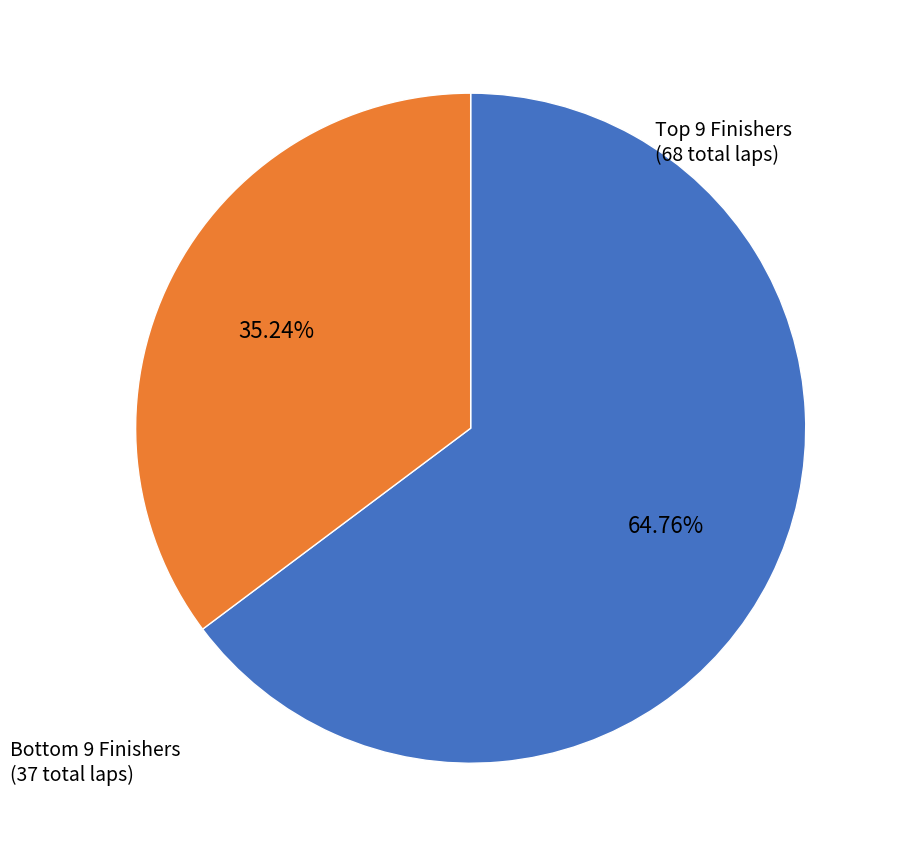

Is there a majority slice in this chart?

Yes